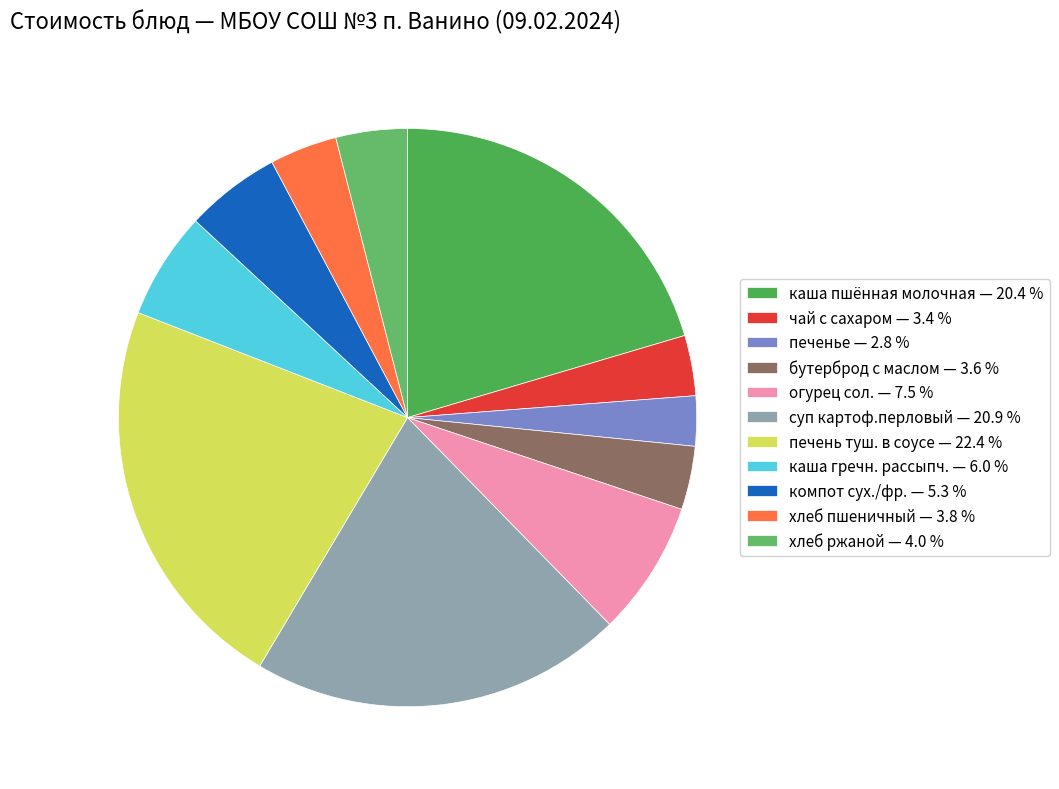

The суп картоф.перловый slice represents 21% of the pie. True or false?

True